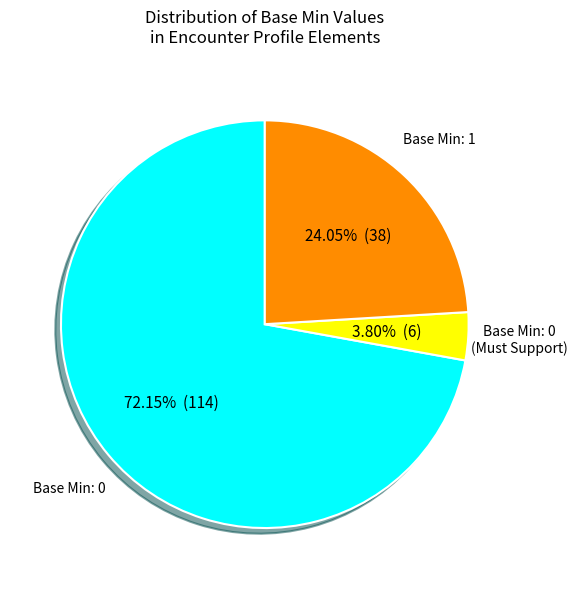

How many segments does this pie chart have?

3